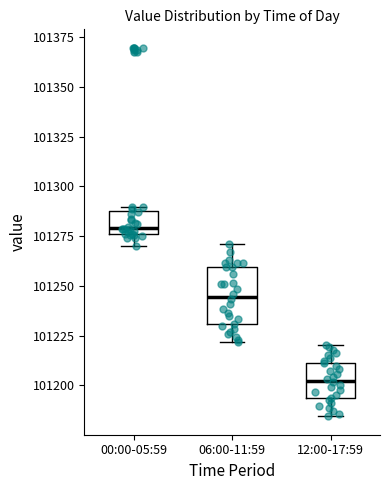

Which box has the highest median line?

00:00-05:59